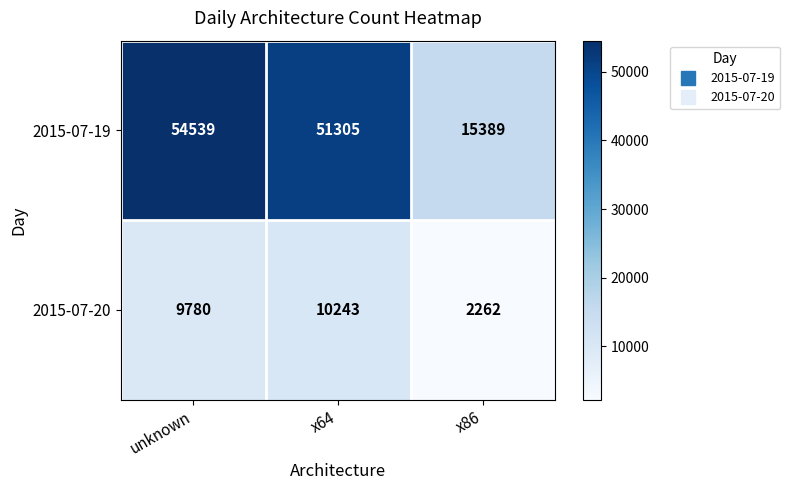

How many series are shown in this chart?

2